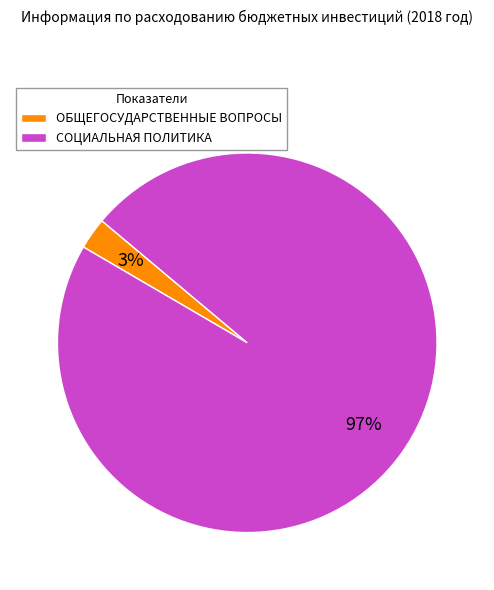

Is ОБЩЕГОСУДАРСТВЕННЫЕ ВОПРОСЫ the majority of the pie?

No